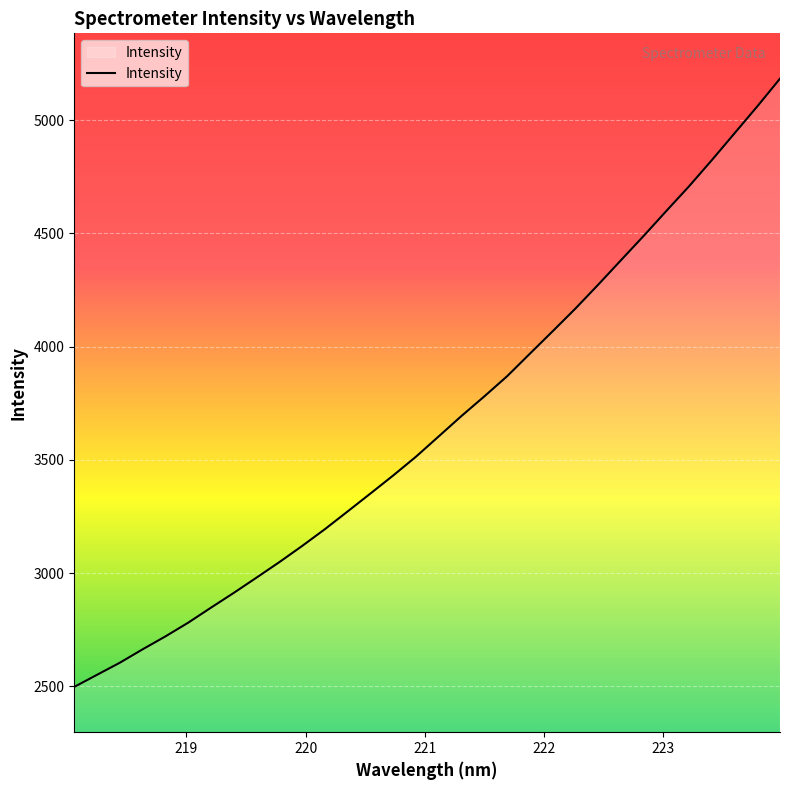

What is the greatest value displayed?

5182.8